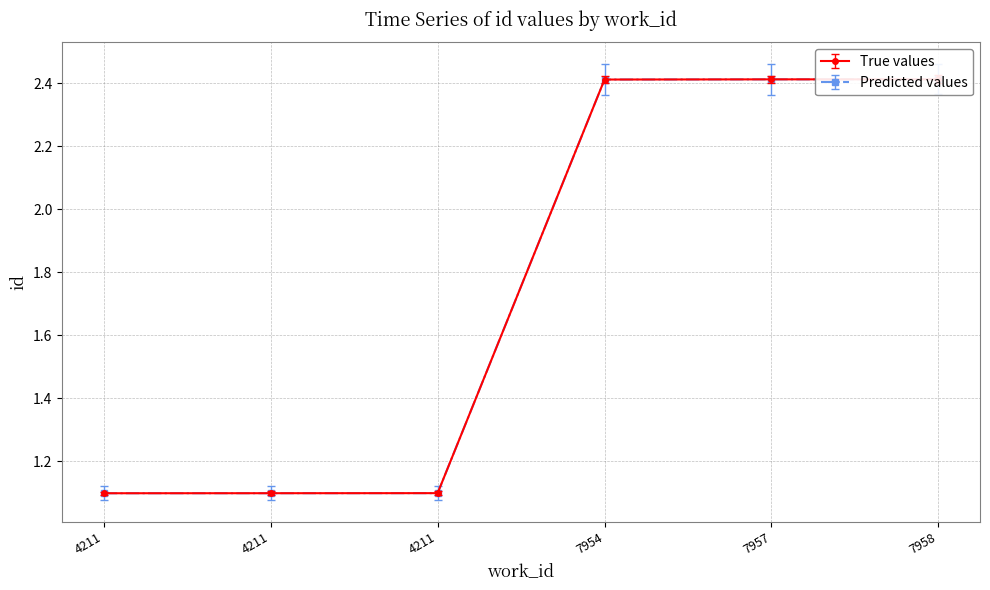

Is the value of True values at 4211 greater than the value of Predicted values at 4211?

Yes